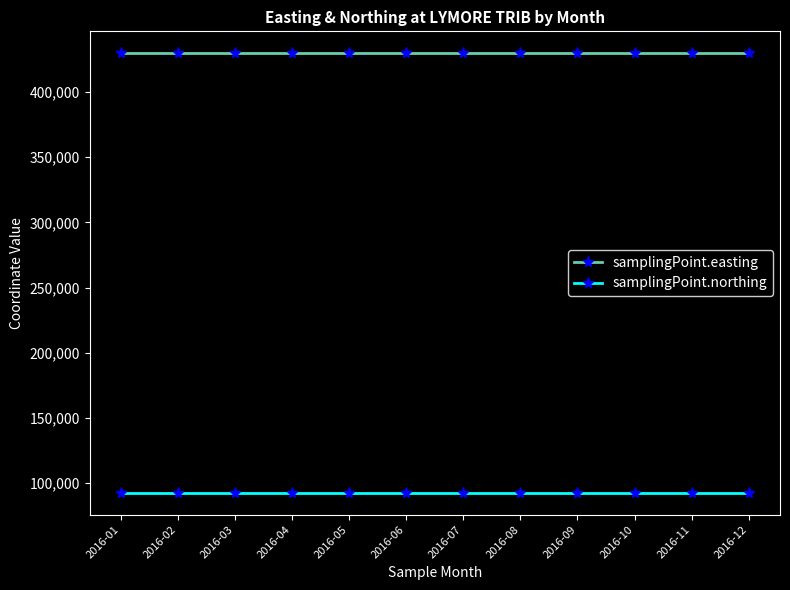

List the labels in order of samplingPoint.northing value, smallest first.

2016-01, 2016-02, 2016-03, 2016-04, 2016-05, 2016-06, 2016-07, 2016-08, 2016-09, 2016-10, 2016-11, 2016-12